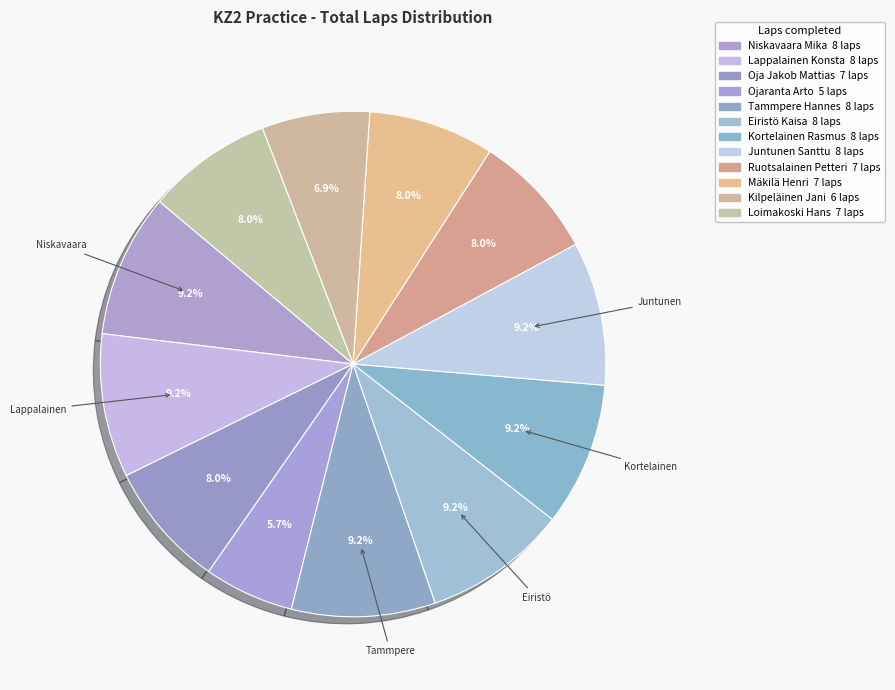

Count the number of slices in the pie.

12